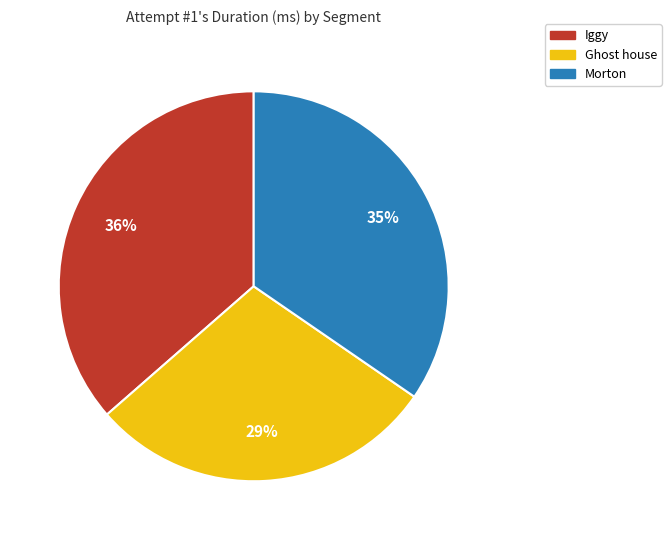

Is it true that Ghost house is 29% of the pie?

True